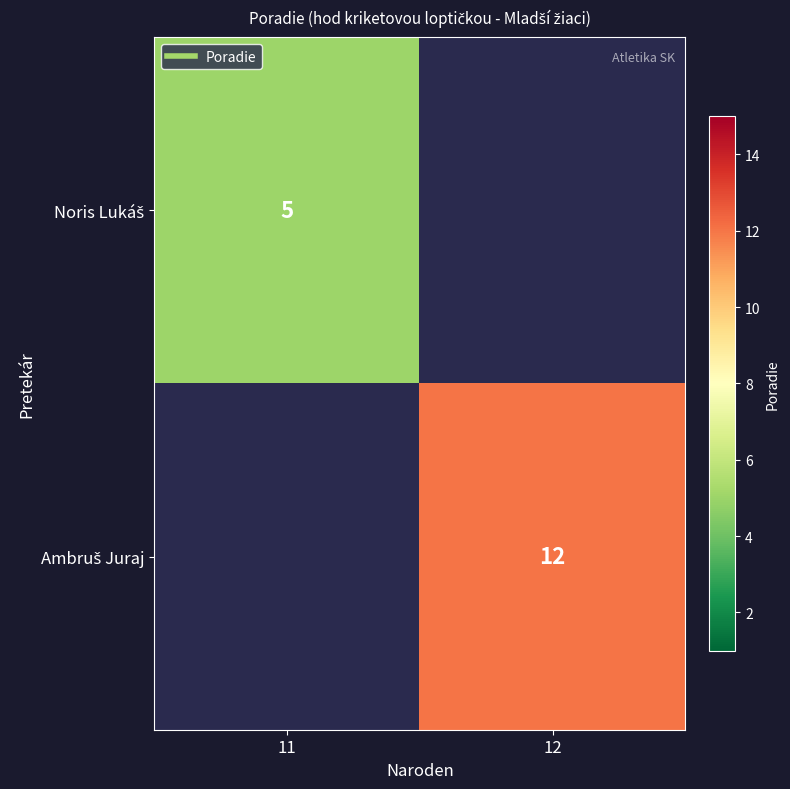

Which category has the highest value in the Noris Lukáš series?

11